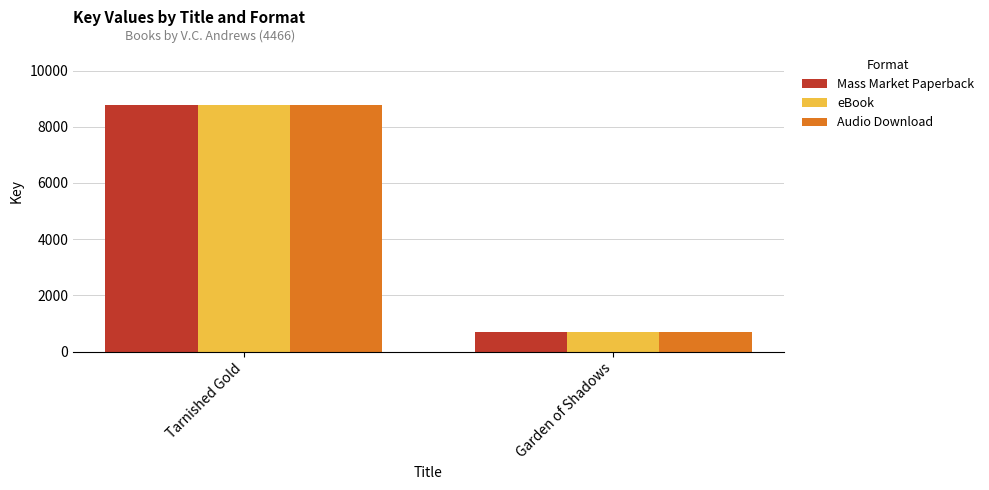

What is the value of the eBook bar at the 1st from the left?

8765